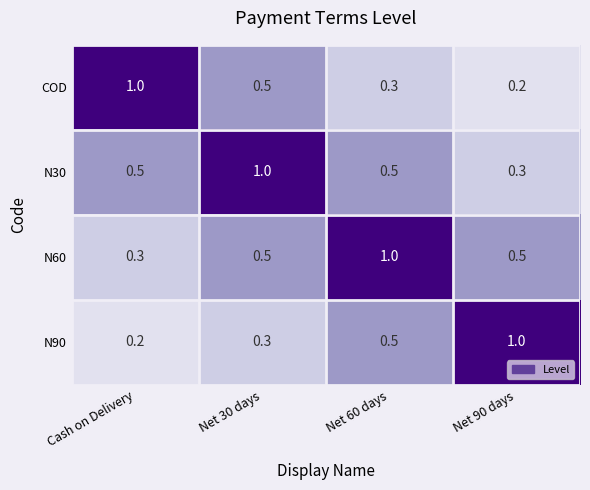

At how many categories does at least one series exceed 0?

4